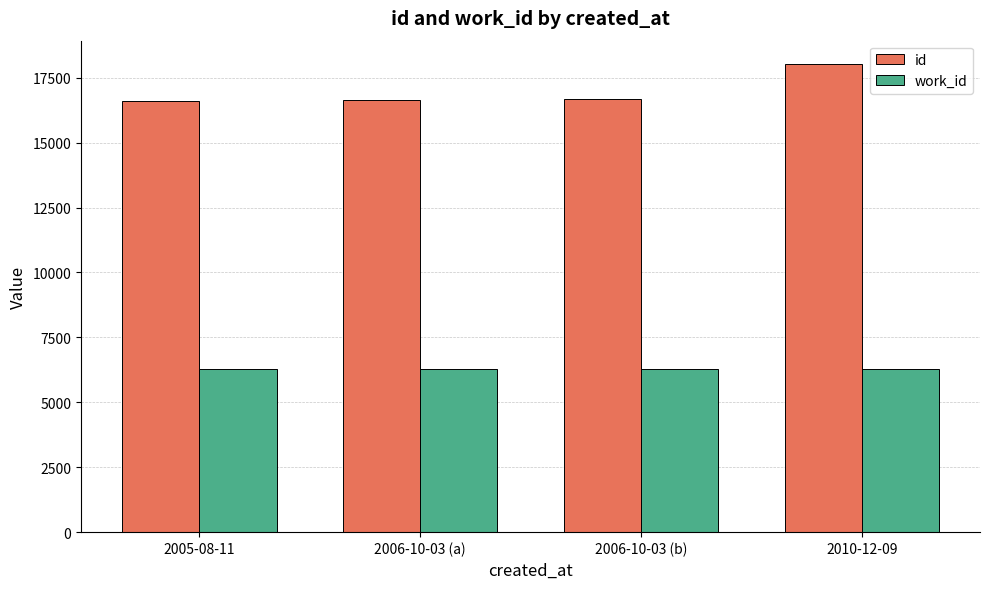

How many bars are there in each group?

2